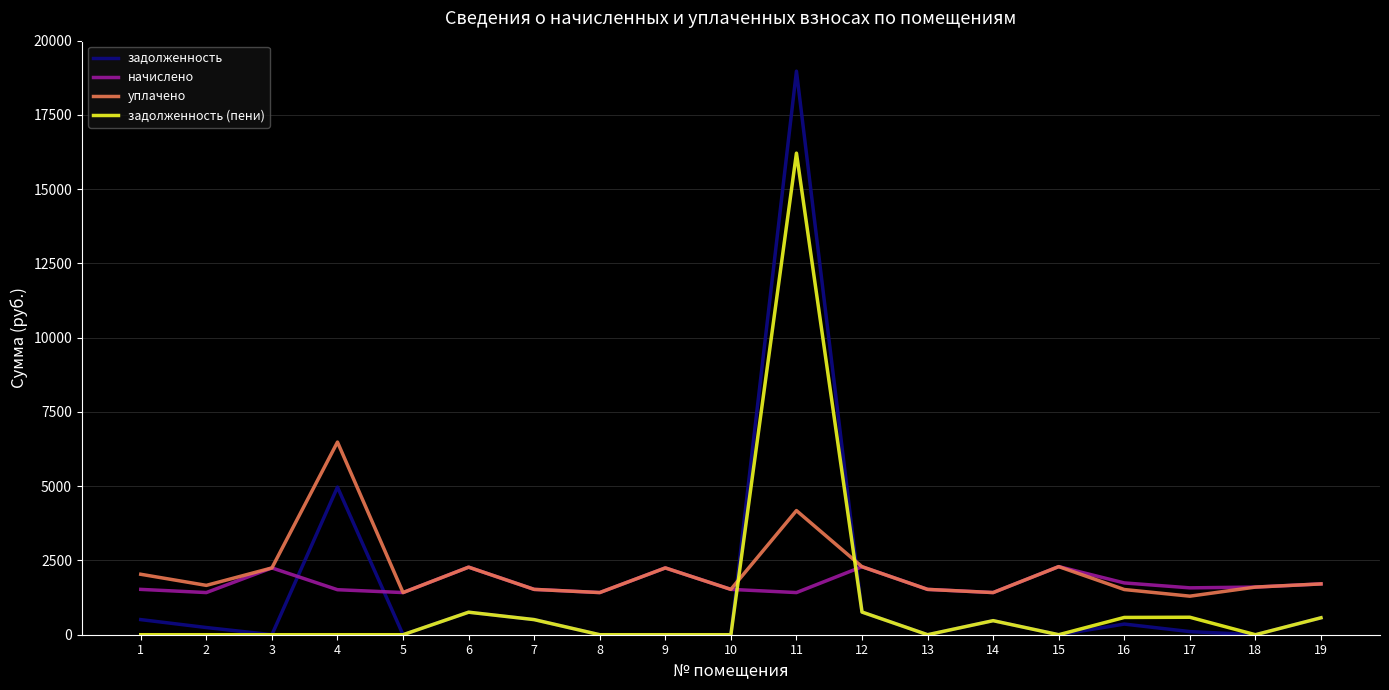

At 16, list the series in order from largest to smallest.

начислено, уплачено, задолженность (пени), задолженность